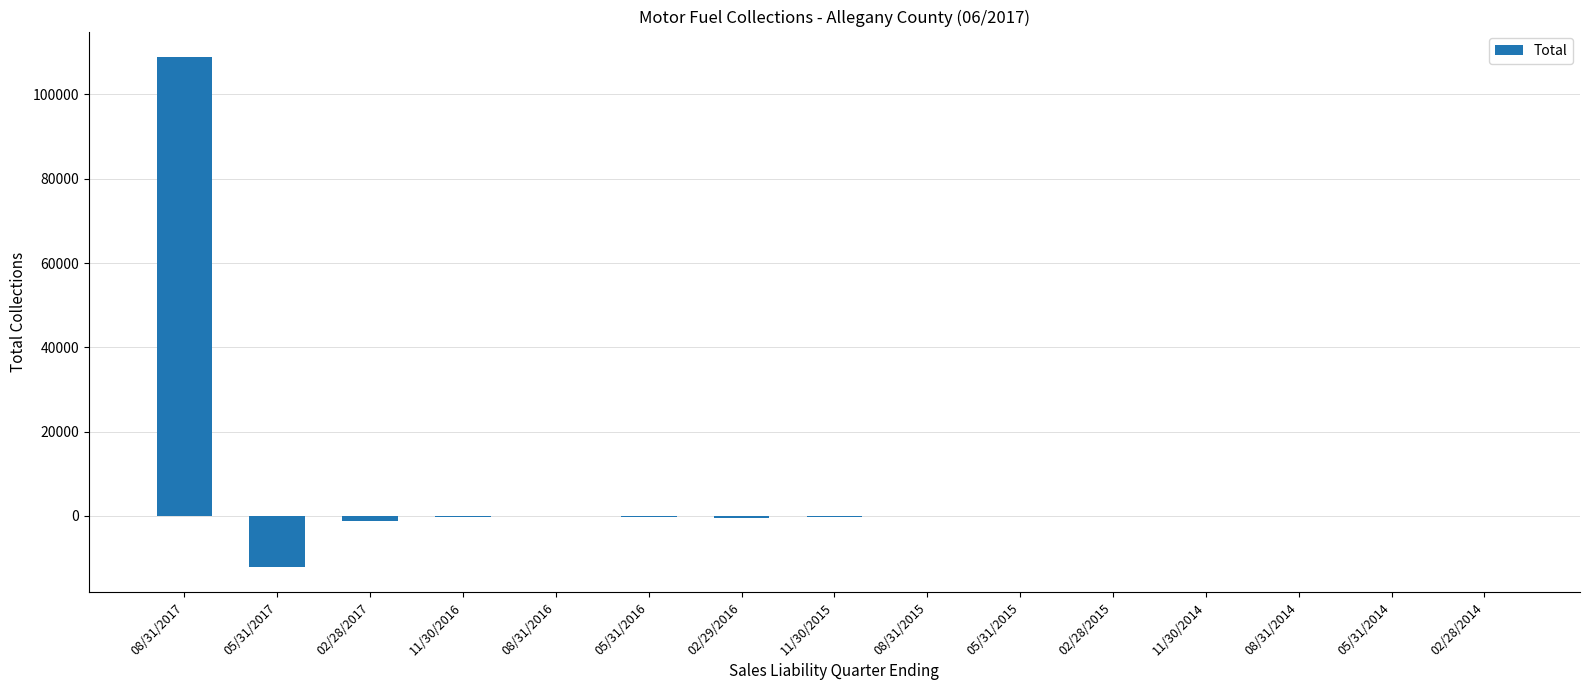

Which category has the highest value across all series?

08/31/2017